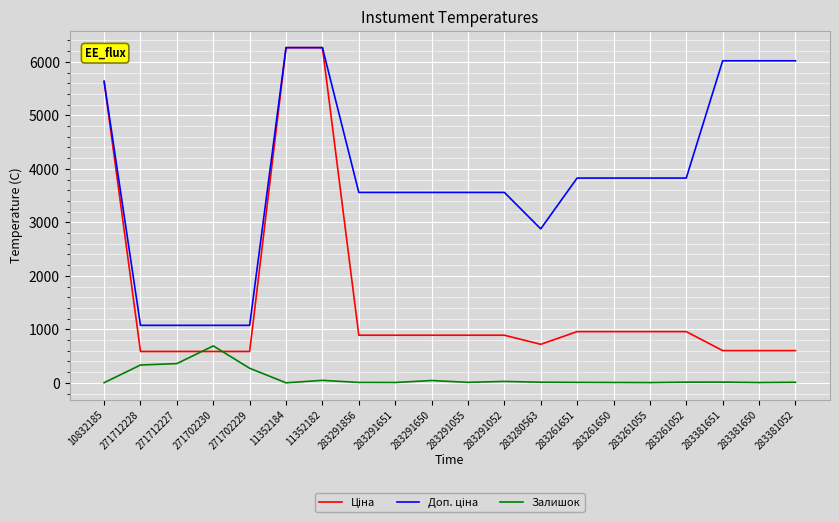

What is the greatest value displayed?

6266.7